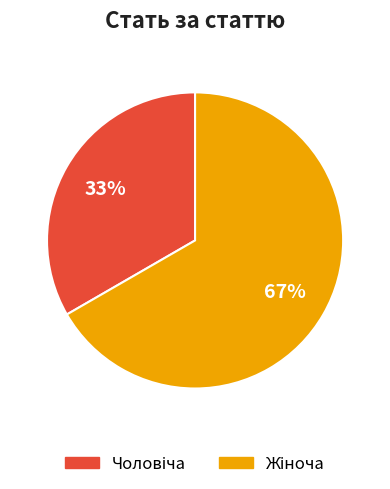

To the nearest percent, what is the average slice percentage?

50%